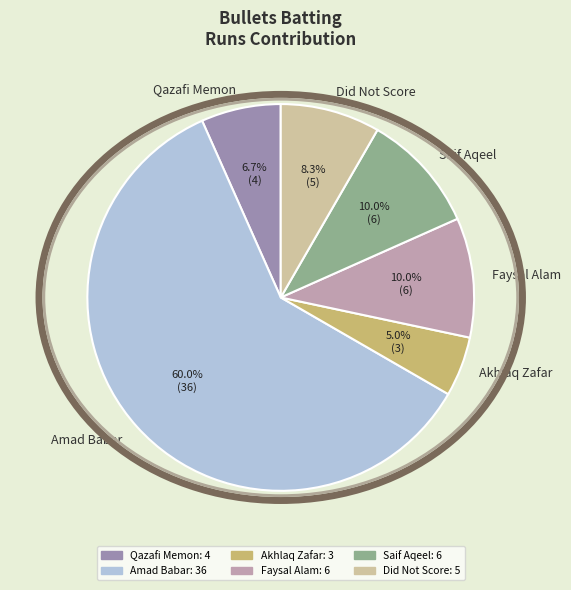

To the nearest percent, what is the average slice percentage?

17%